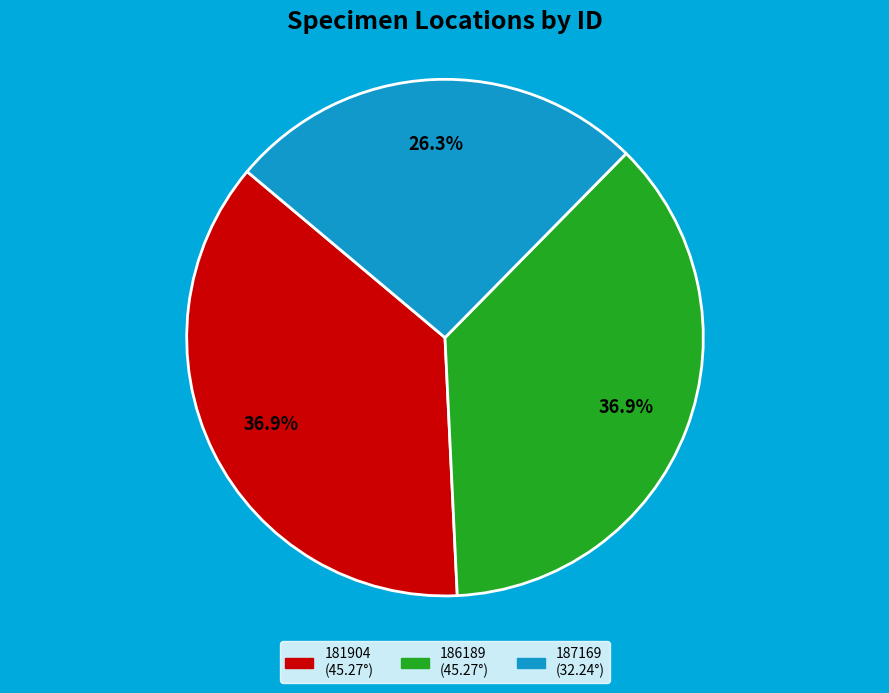

Count the number of slices in the pie.

3